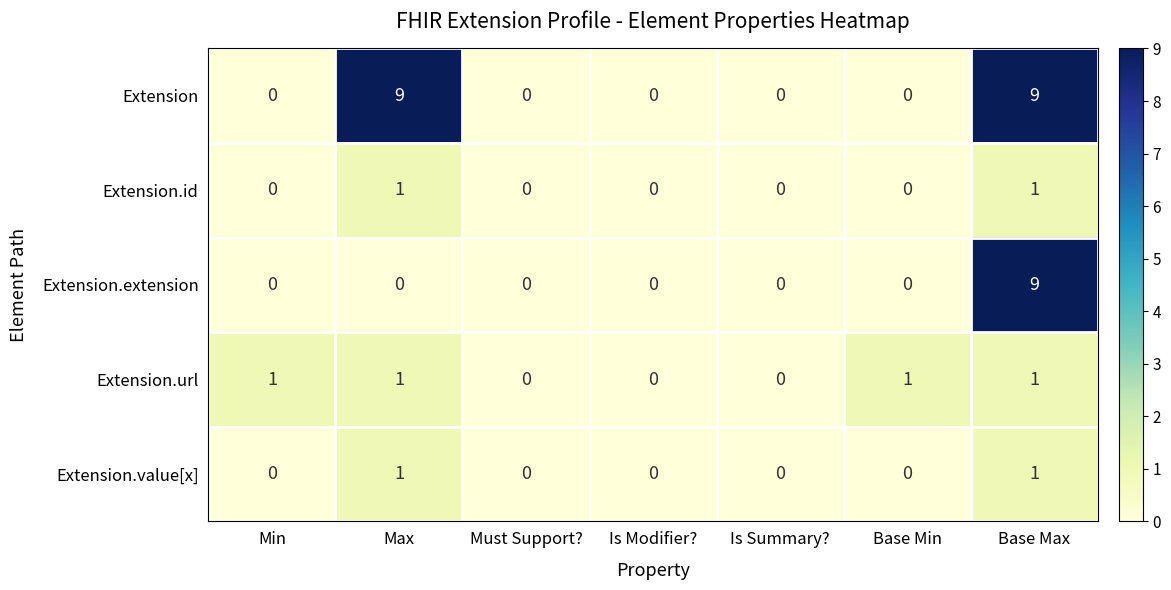

The Extension.id series shows 0 at Must Support?. True or false?

True